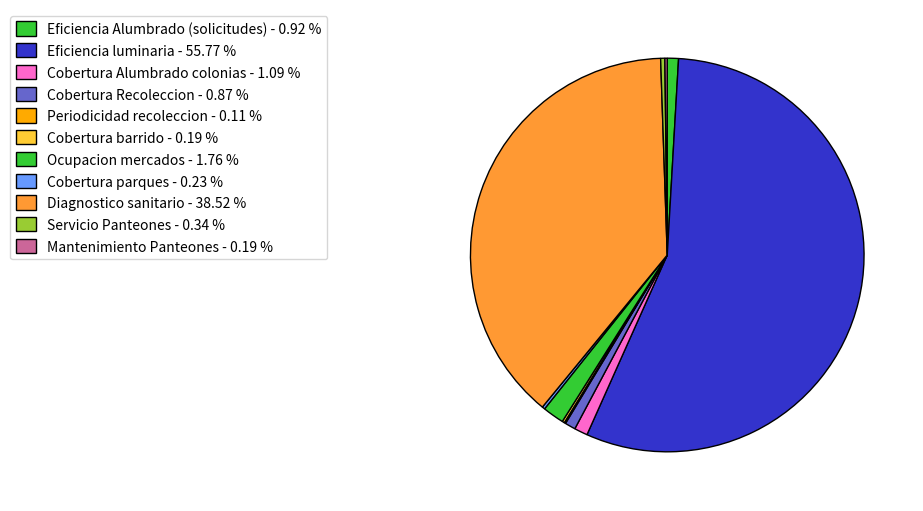

Count the number of slices in the pie.

11